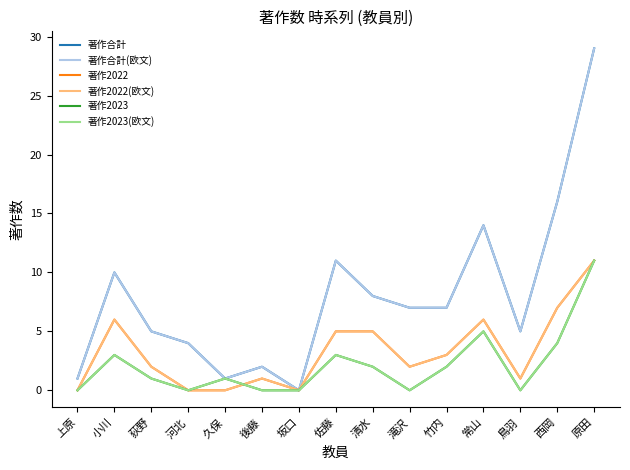

The 著作2023(欧文) series shows -6 at 滝沢. True or false?

False